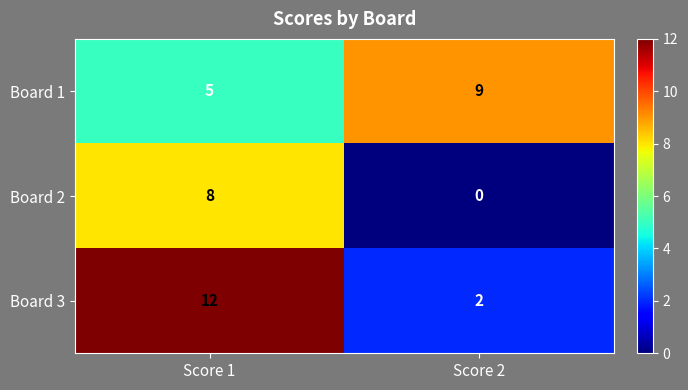

The value of Board 2 at Score 2 is 0. True or false?

True